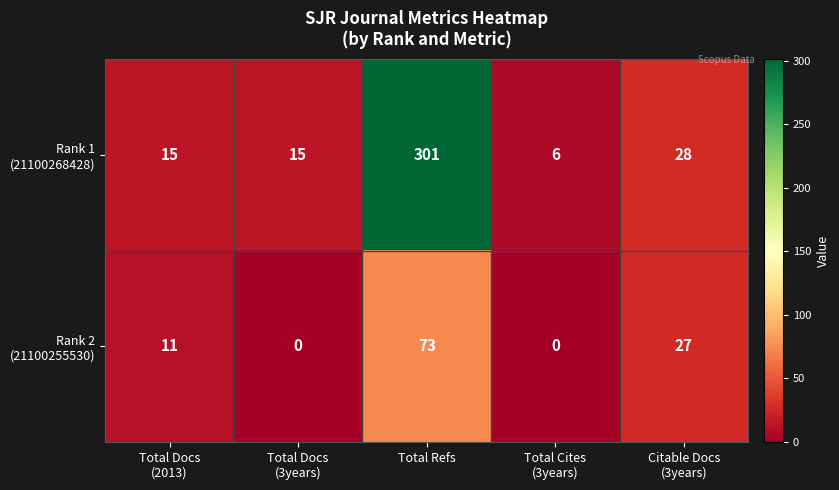

What is the total value across all series at Total Refs?

374